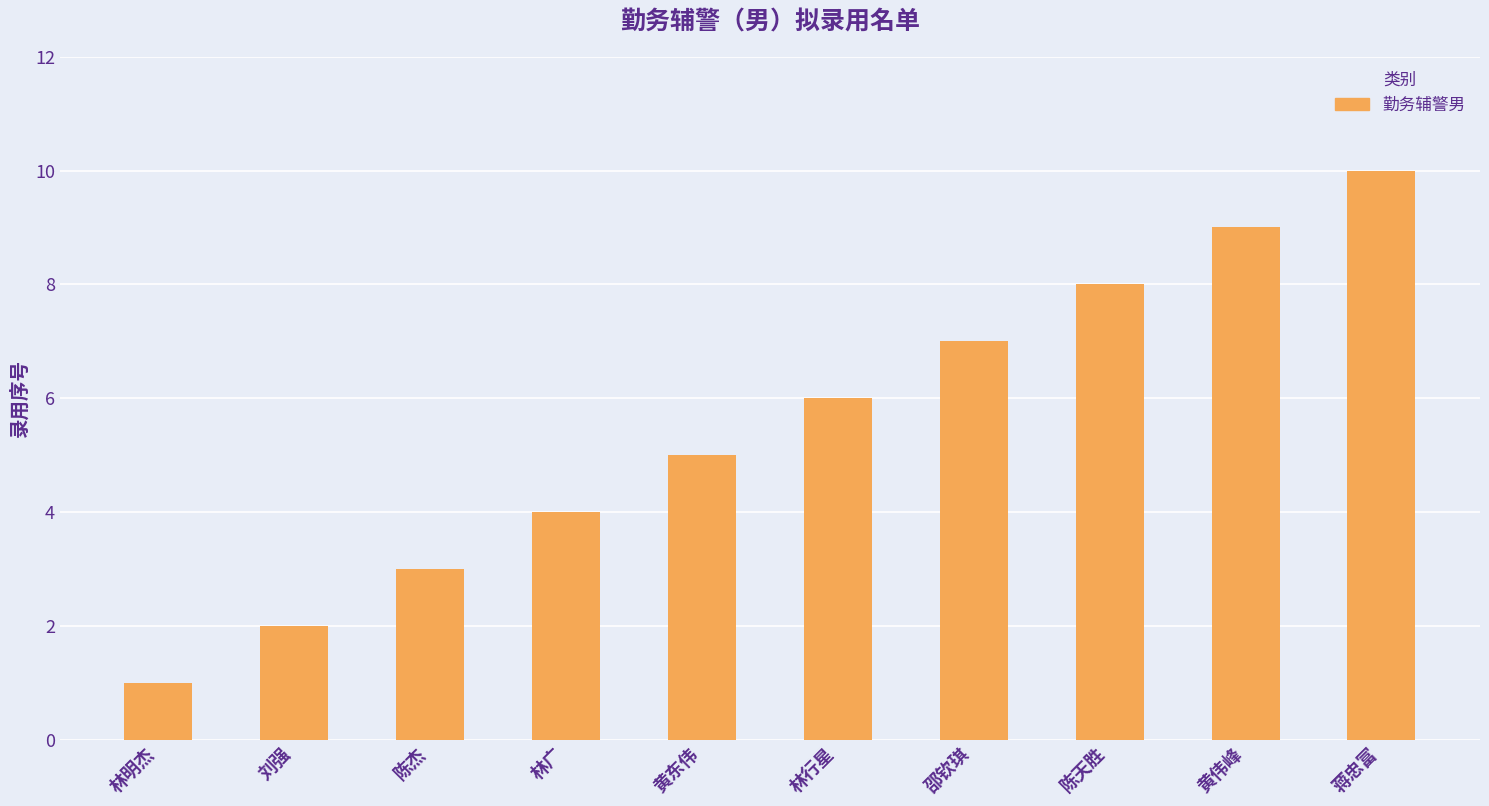

List the labels in order of value, largest first.

蒋忠富, 黄伟峰, 陈天胜, 邵钦琪, 林行星, 黄东伟, 林广, 陈杰, 刘强, 林明杰